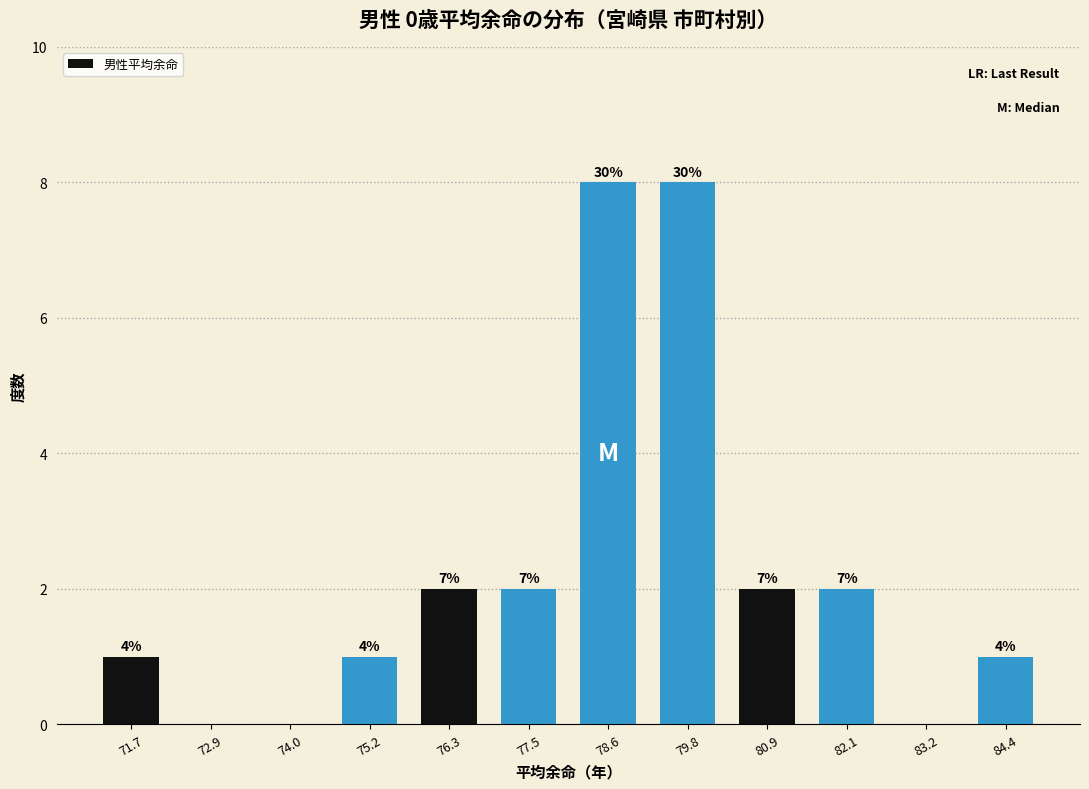

Are the bars horizontal?

No